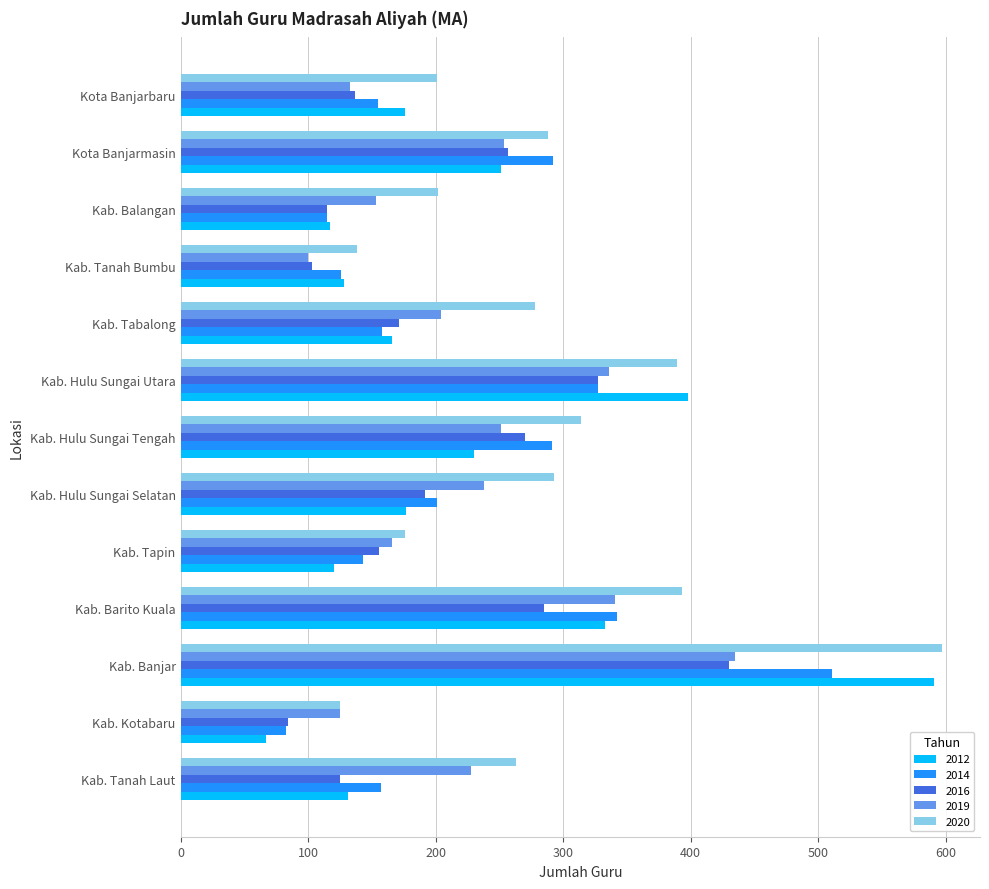

At which label is 2016 closest to 257?

Kota Banjarmasin